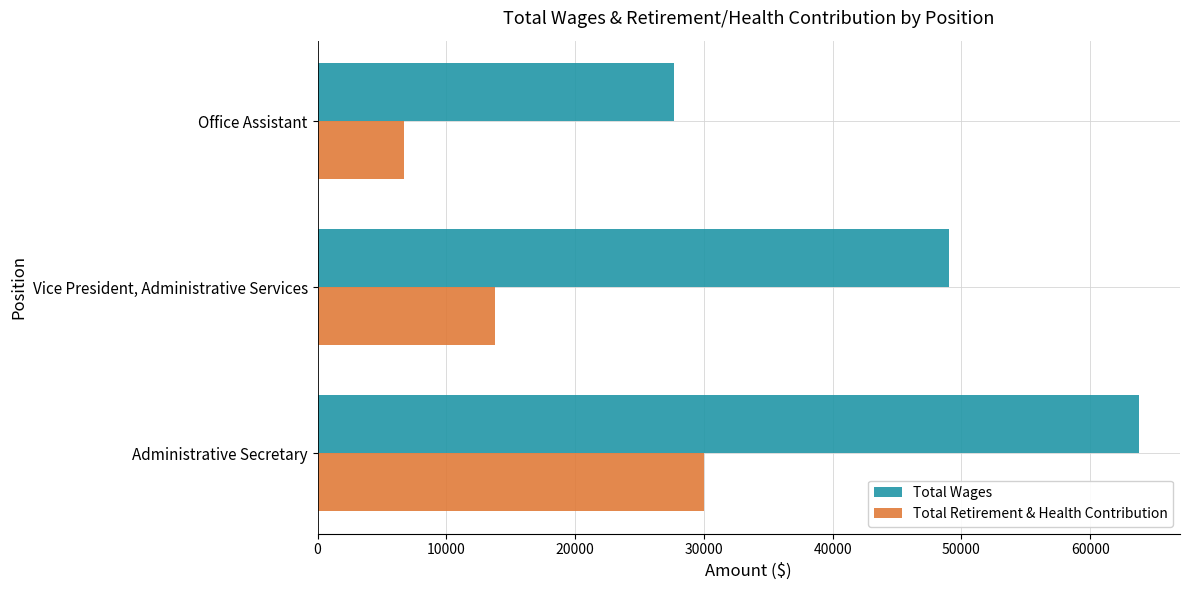

What is the minimum value shown in the chart?

6735